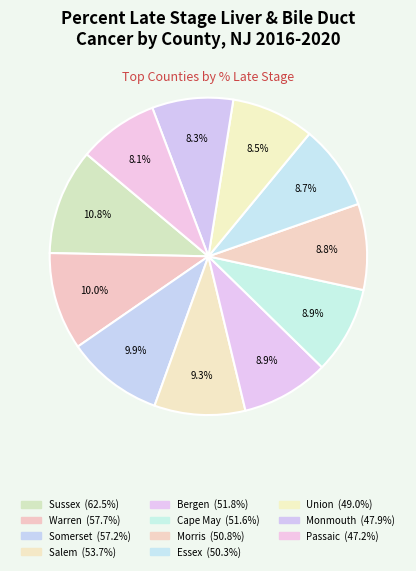

Rank the categories by value from lowest to highest.

Passaic County, Monmouth County, Union County, Essex County, Morris County, Cape May County, Bergen County, Salem County, Somerset County, Warren County, Sussex County